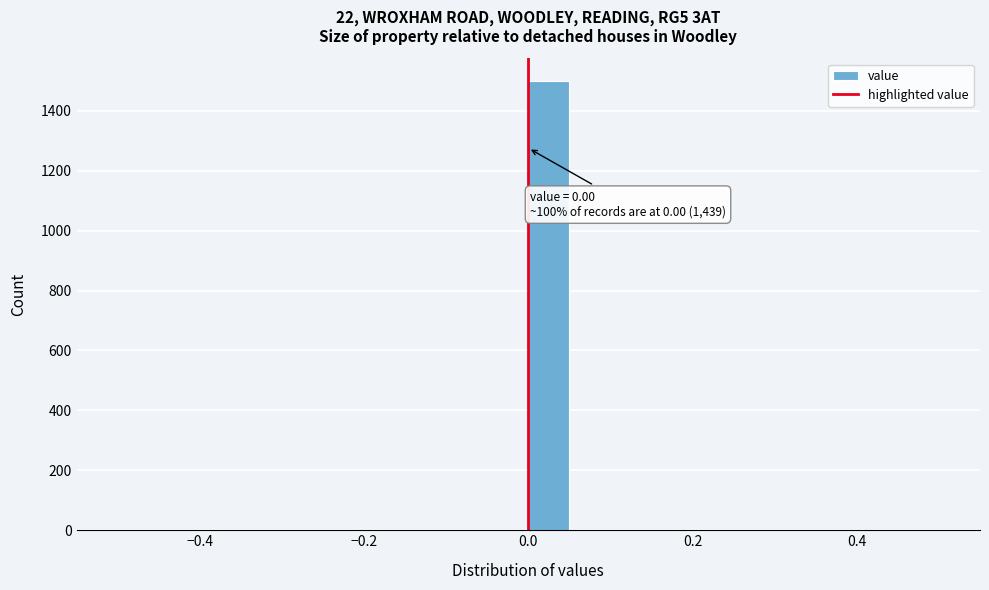

Around what value on the x-axis is the tallest bar? Give the approximate position of its centre, as read against the axis.

0.02